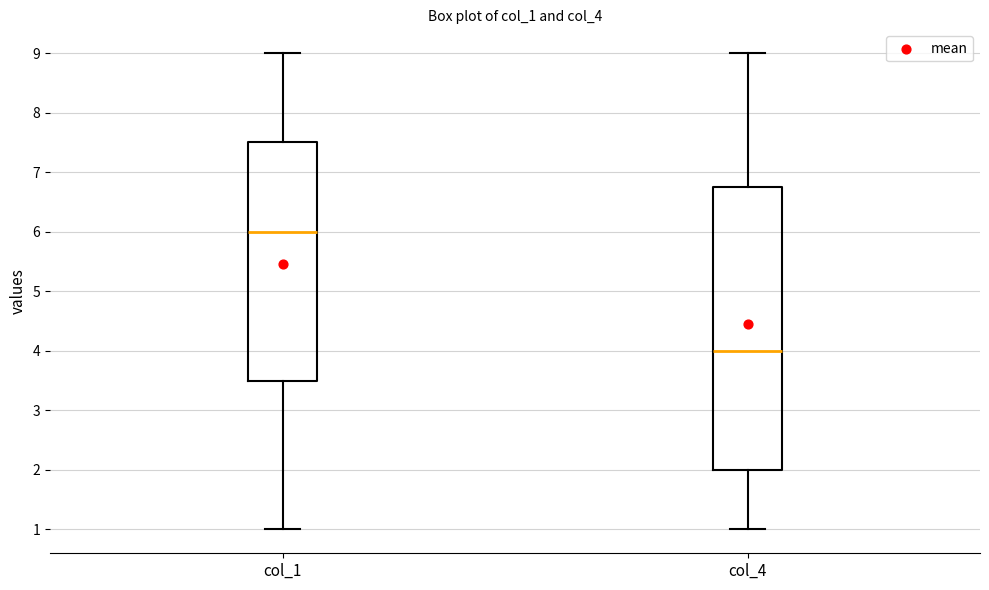

Reading left to right, transcribe this box plot: for each box, give where its median line is, the range the box spans, and where its two whiskers end, as read against the y-axis. The values are not printed on the chart, so give them approximately, as read against the axis.

col_1: median 6.0, box 3.5 to 7.5, whiskers 1.0 to 9.0
col_4: median 4.0, box 2.0 to 6.8, whiskers 1.0 to 9.0